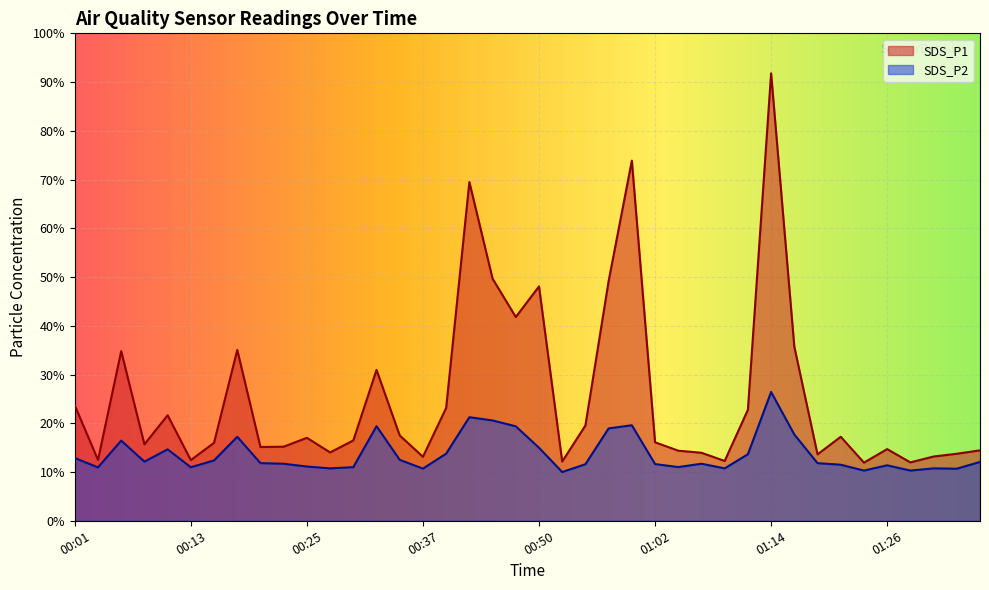

How many interior local valleys does the SDS_P2 series have?

11